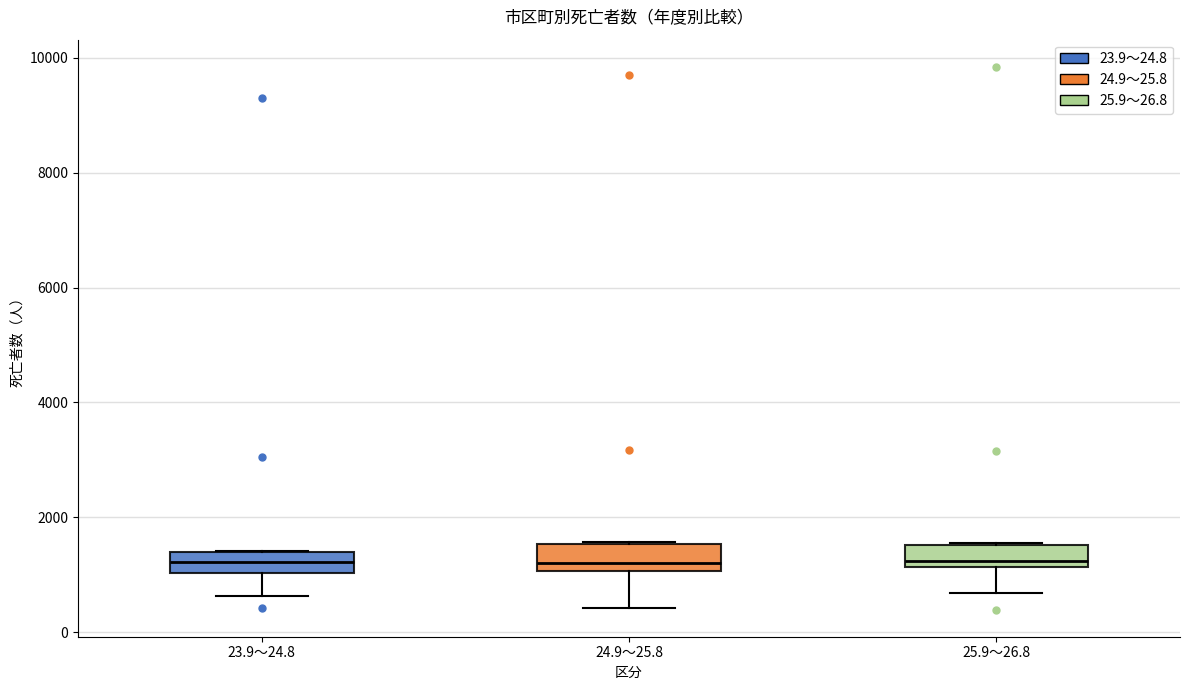

Where is the lower edge of the box for 24.9～25.8 on the y-axis? The values are not printed on the chart, so give them approximately, as read against the axis.

1000